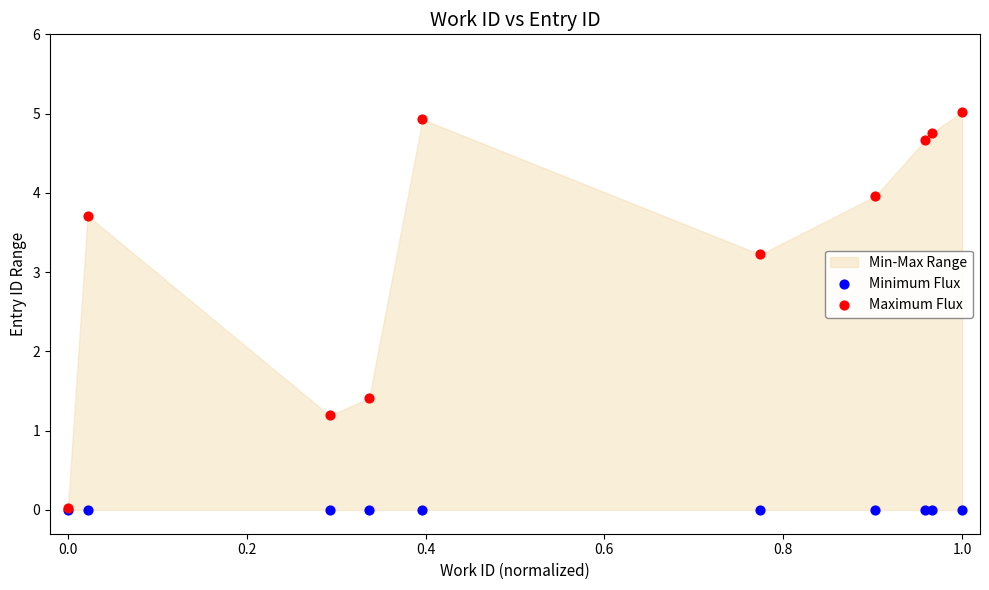

Across all series, what Y value is closest to 2?

1.4